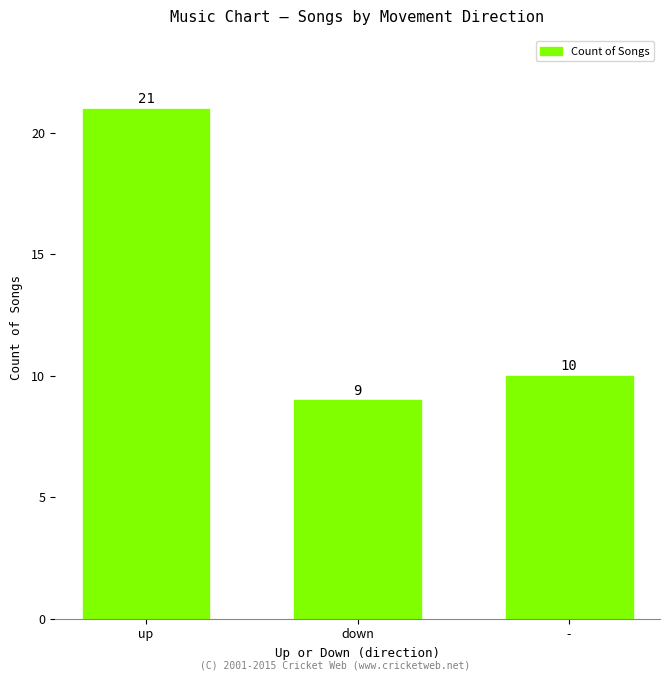

What is the value of the 2nd bar from the left?

9